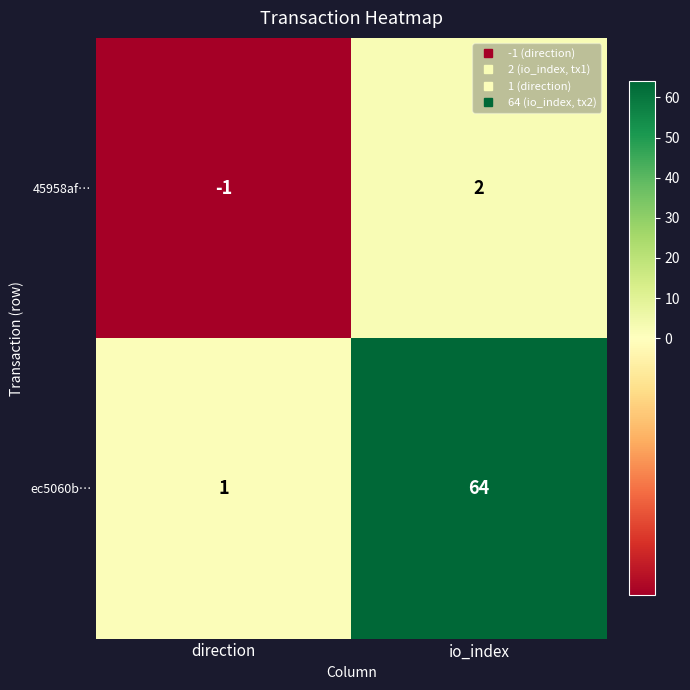

Is it true that ec5060b… equals 102 at io_index?

False